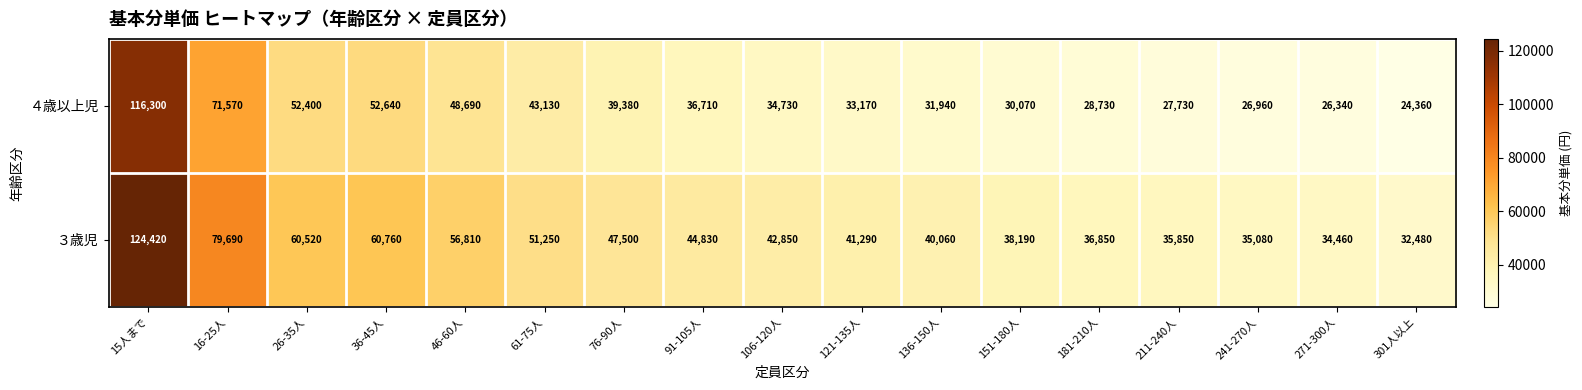

What is the total value across all series at 16-25人?

151260